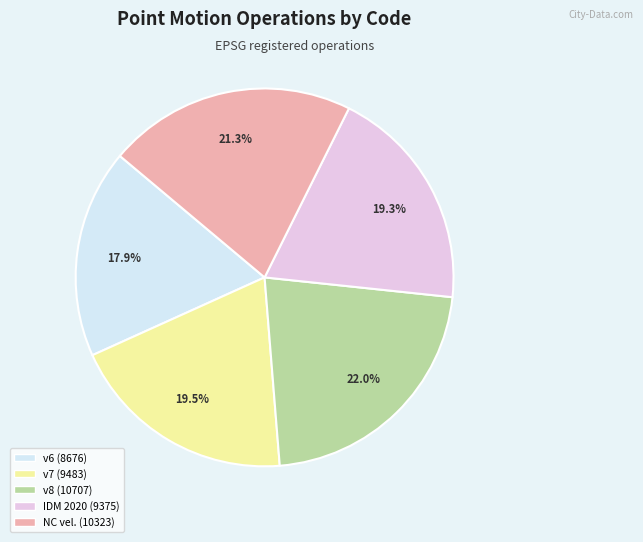

Is there a majority slice in this chart?

No